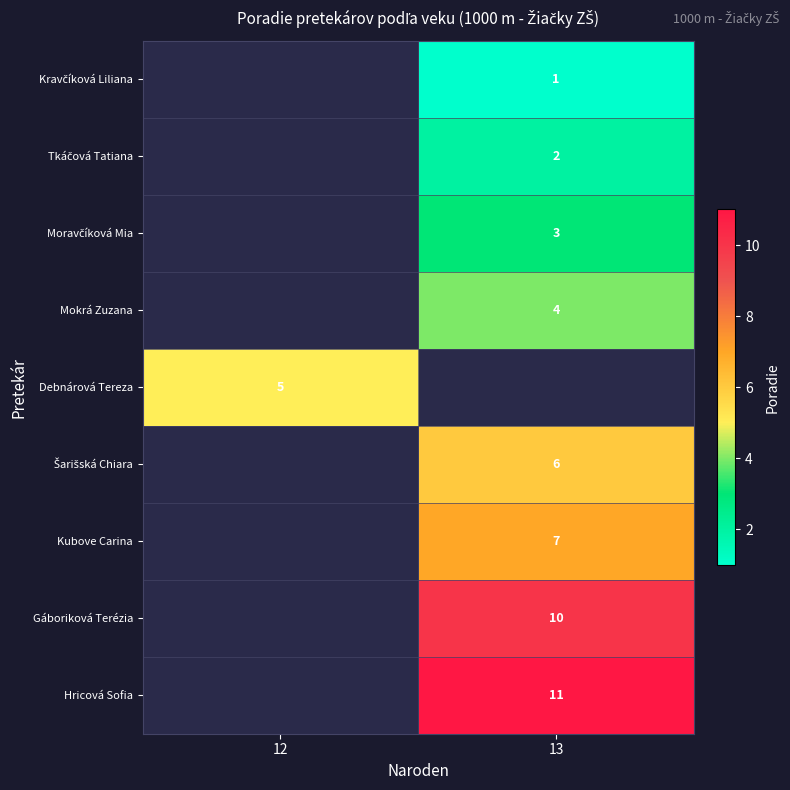

The row_1 series shows 2.9 at 13. True or false?

False